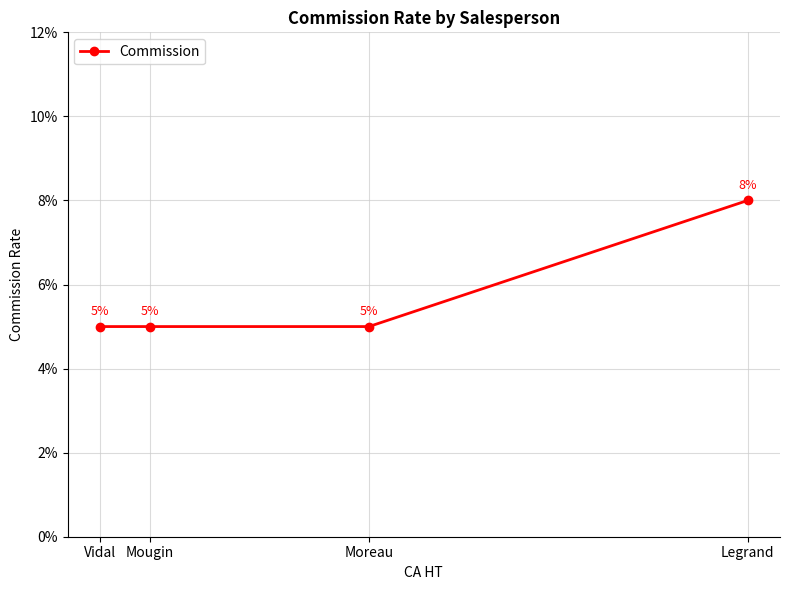

True or false: there are more than 2 points higher than both neighbors.

False